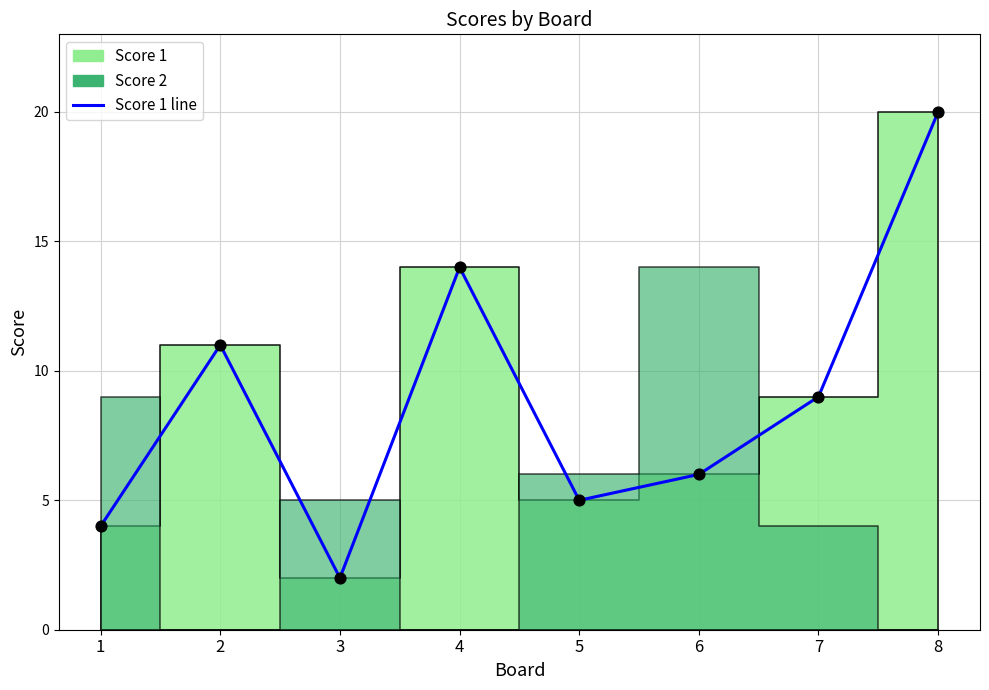

Which has a higher value, 3 or 1?

1